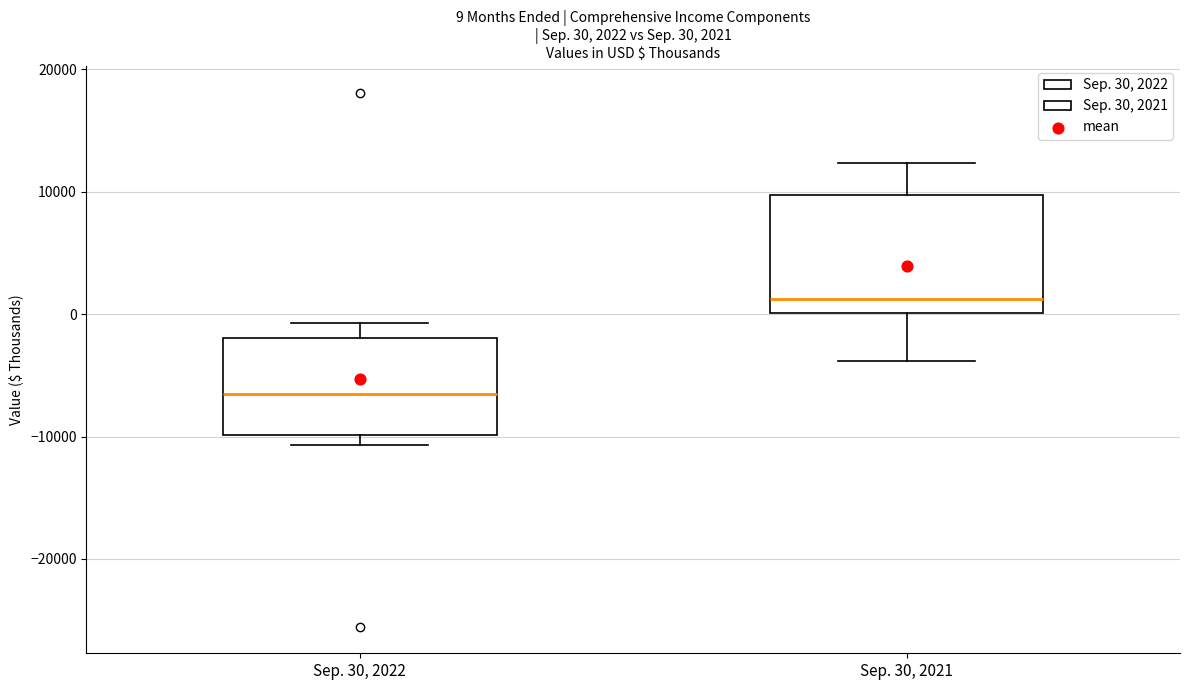

Comparing the boxes themselves (not the whiskers), which one is the tallest?

Sep. 30, 2021